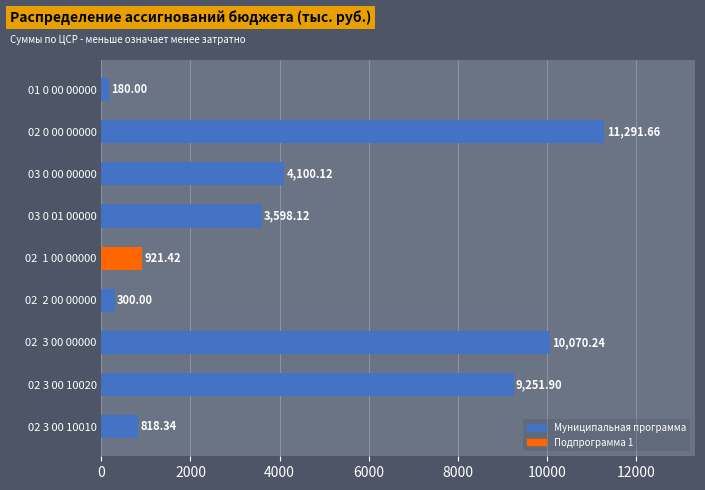

What is the ratio of the value at 02  2 00 00000 to the value at 02 3 00 10010?

0.4